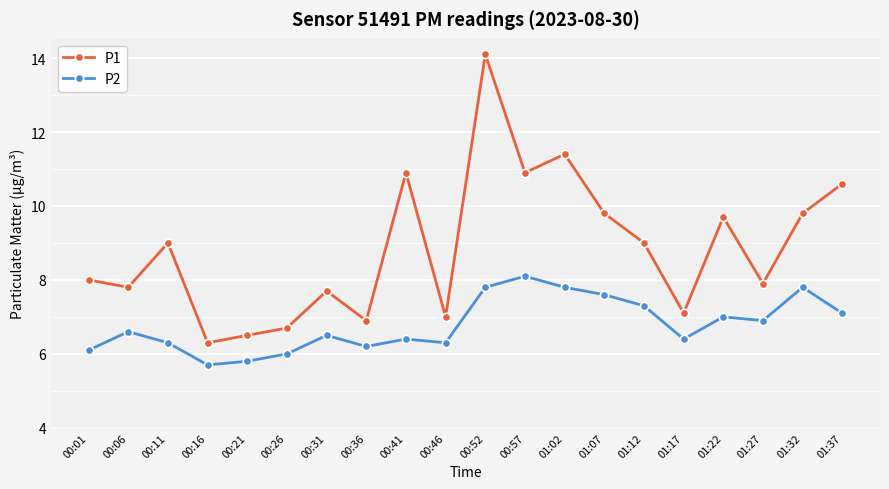

True or false: P2 and P1 intersect in this chart.

False